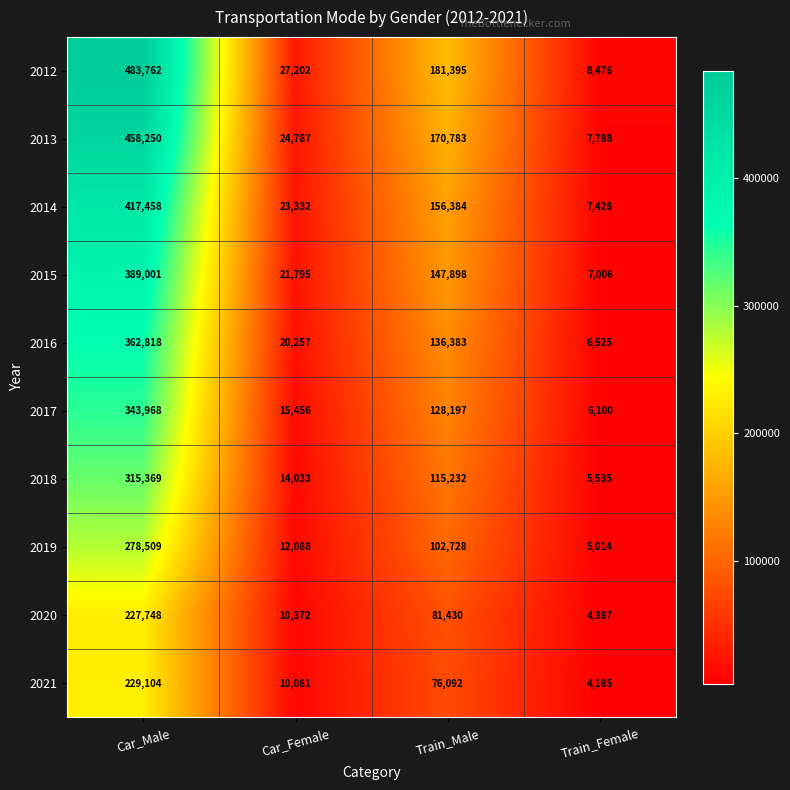

What is the difference between the maximum and second lowest values in the 2014 series?

394126